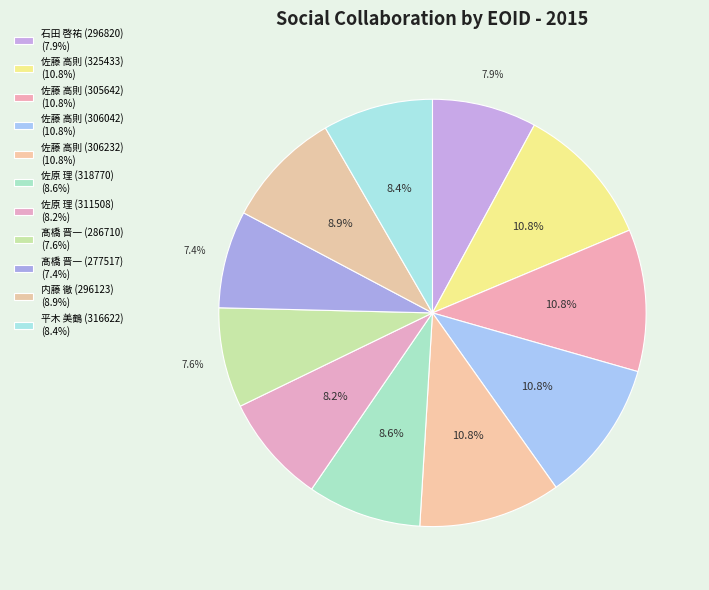

Is it true that 内藤 徹 (296123) is 9% of the pie?

True